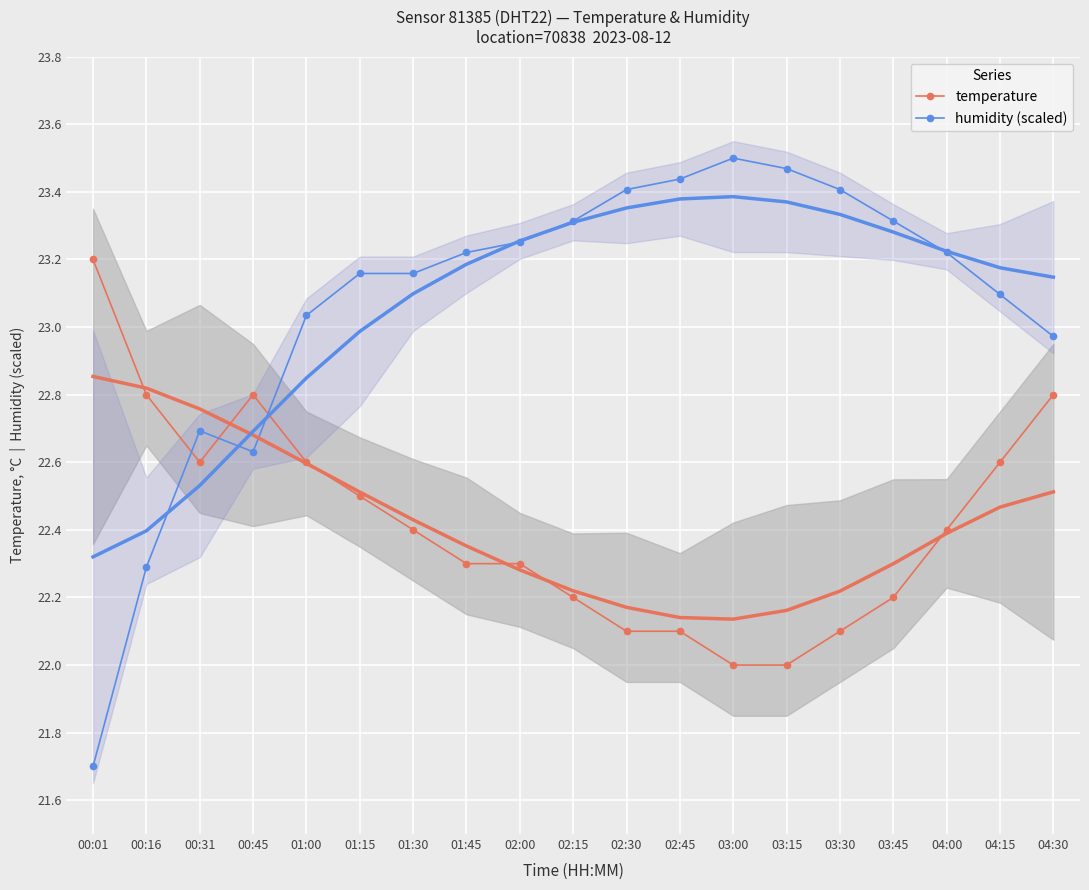

What is the sum of all temperature values?

426.0